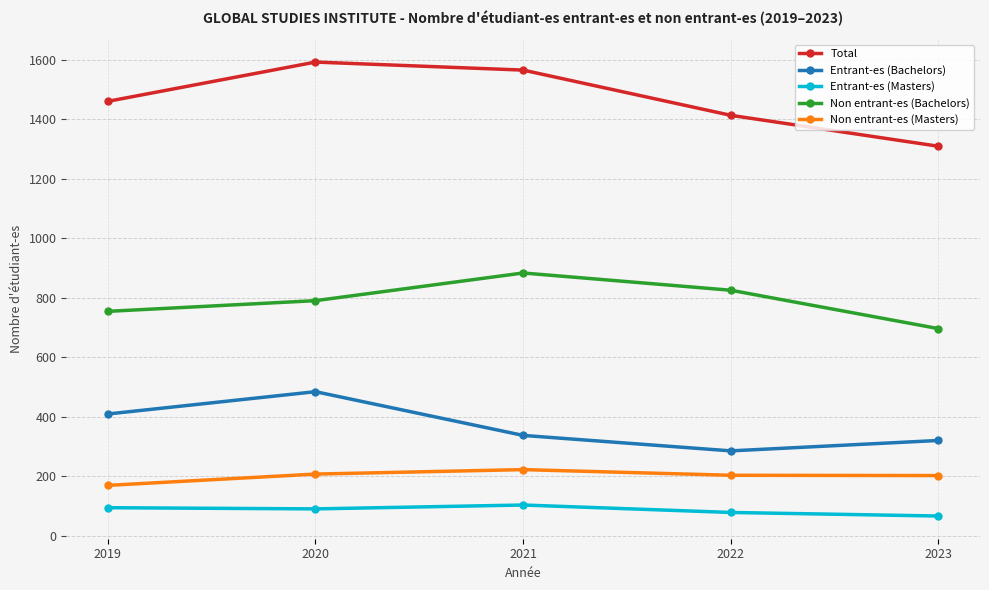

What is the difference between the second highest and minimum values in the Non entrant-es (Masters) series?

38